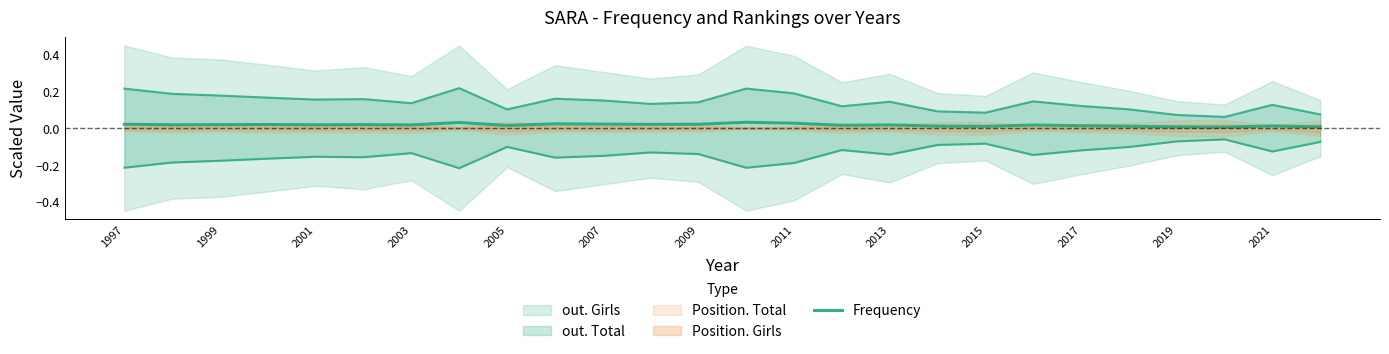

How many points are higher than both their immediate neighbors (excluding endpoints)?

8